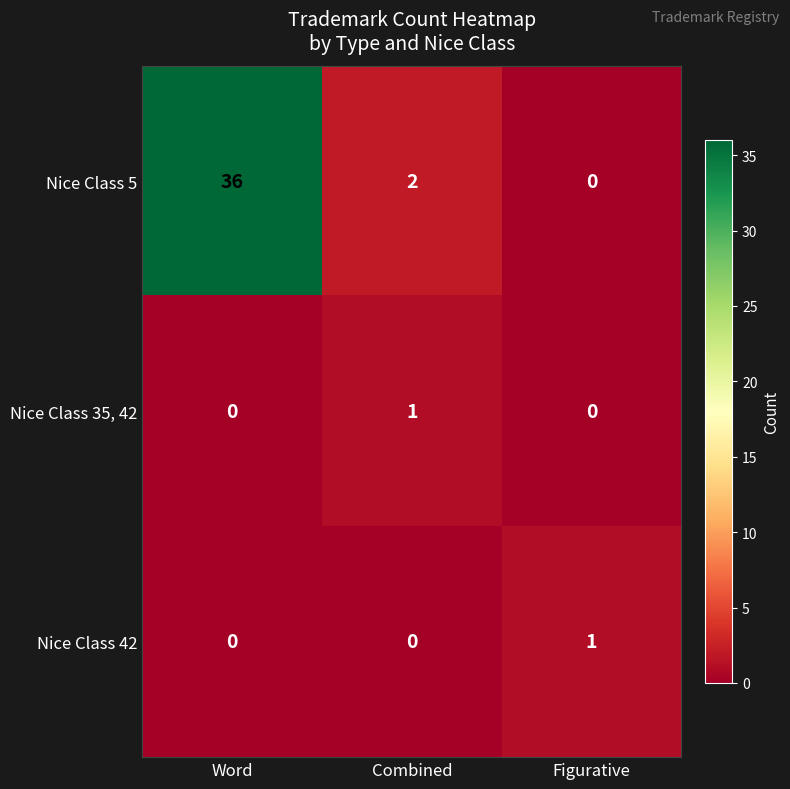

The Nice Class 5 series shows 2 at Combined. True or false?

True